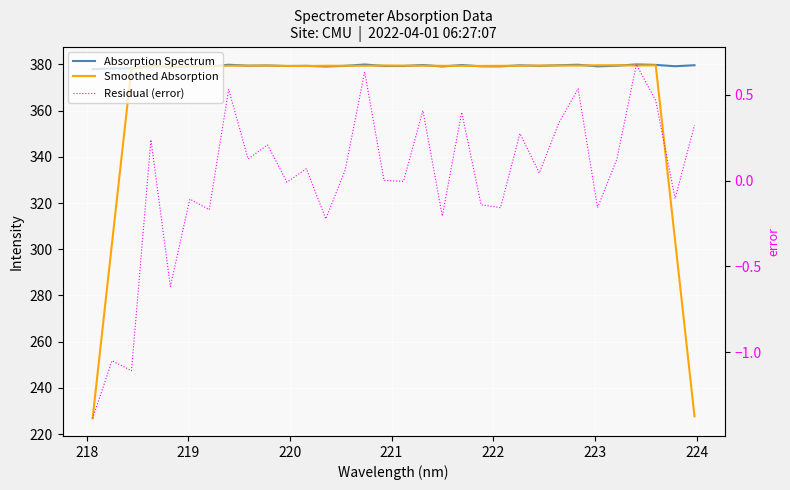

What is the difference between the maximum and minimum values in the Absorption Spectrum series?

2.1